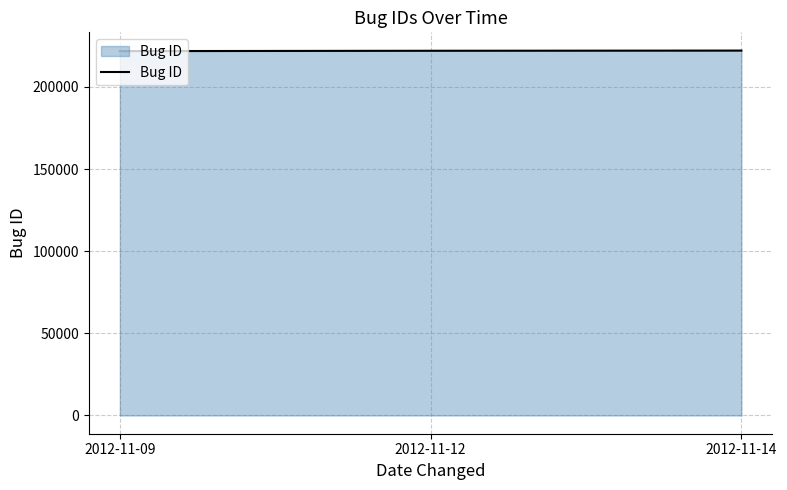

How many lines are shown in the chart?

1